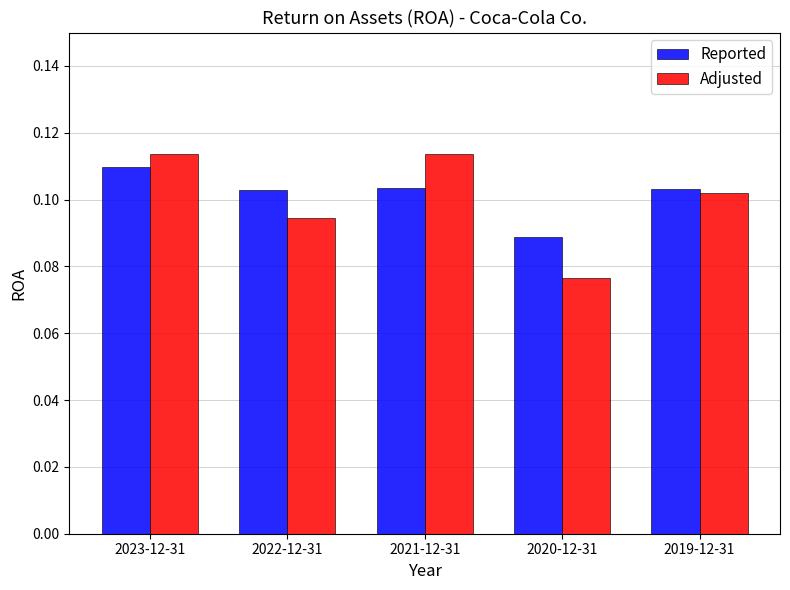

Which series has the largest total across all categories?

Reported